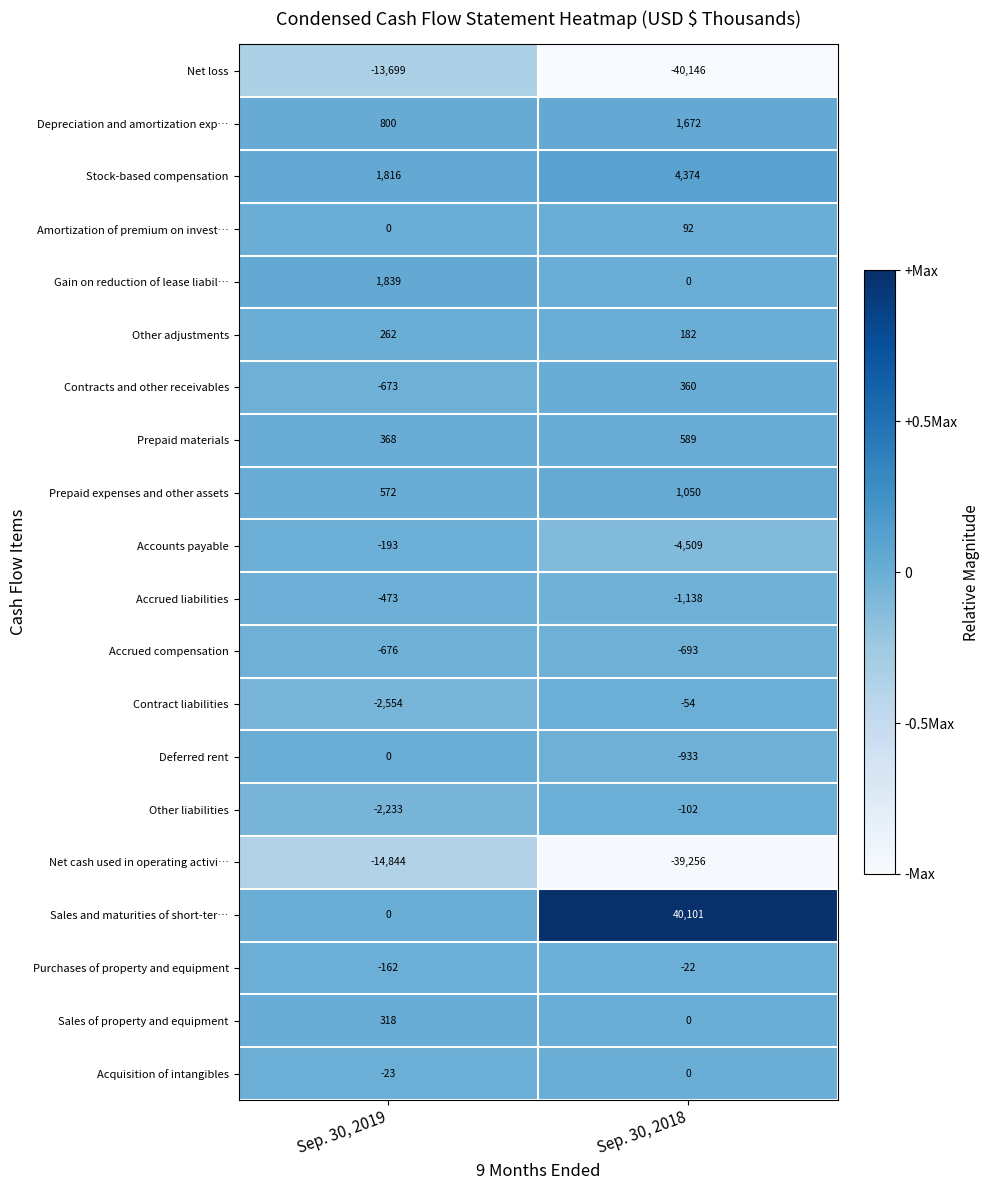

Rank the categories by Accrued compensation value from highest to lowest.

Sep. 30, 2019, Sep. 30, 2018